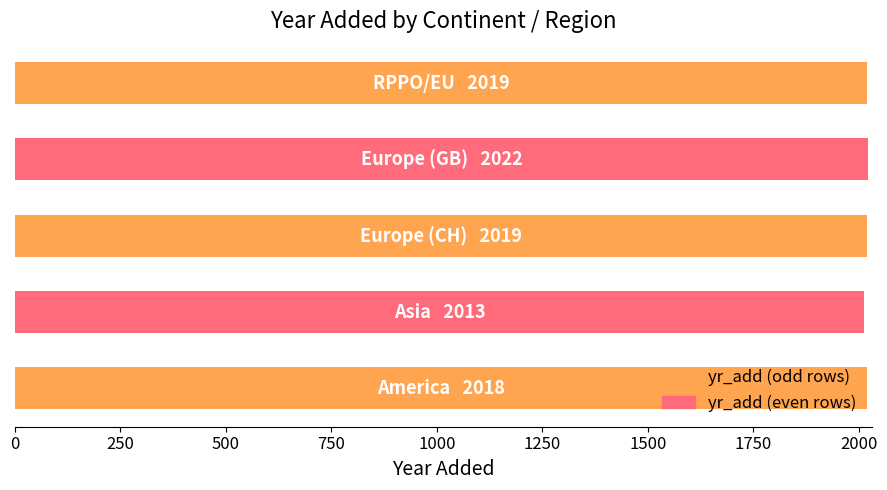

What is the sum of all values?

10091